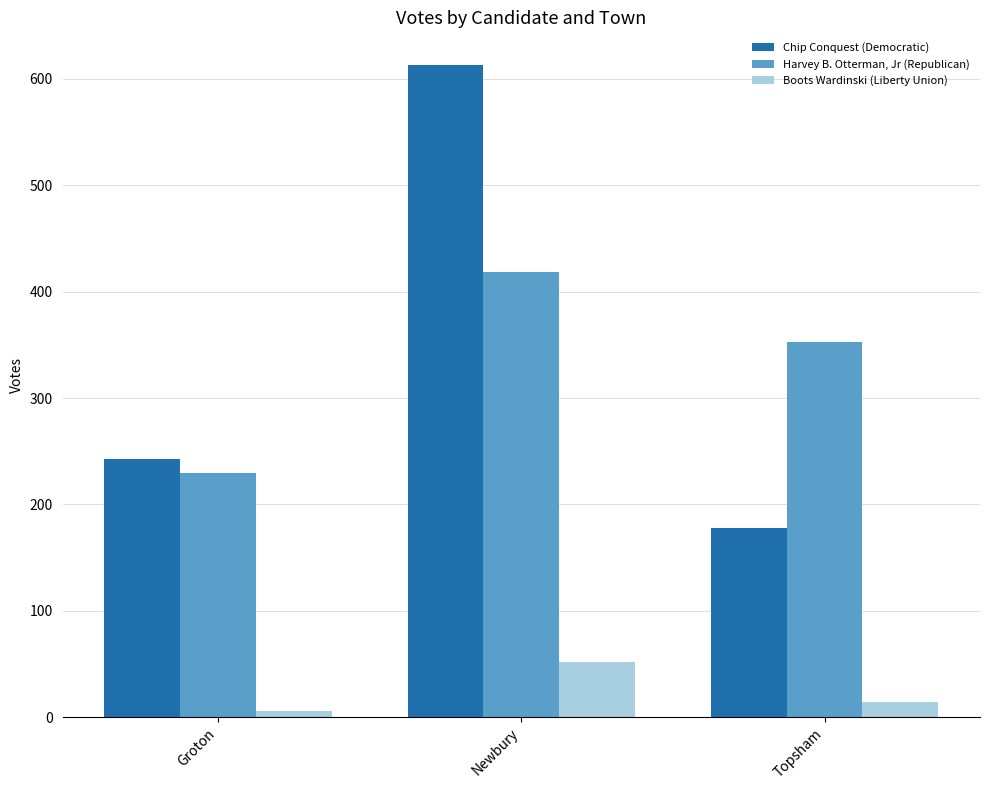

Which category has the lowest value in the Harvey B. Otterman, Jr (Republican) series?

Groton